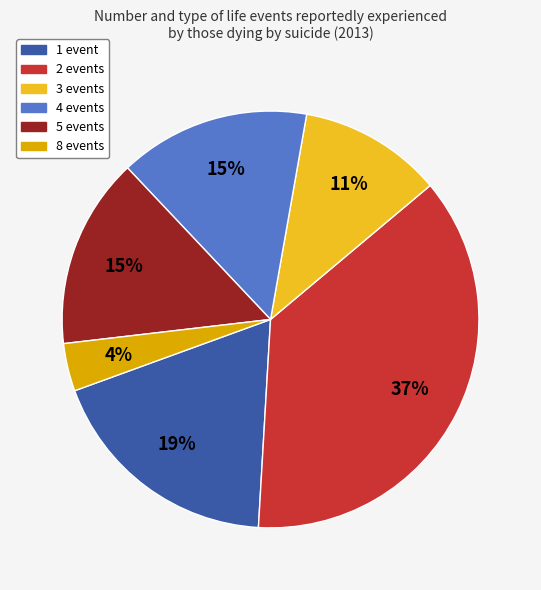

Is there any slice that represents more than half of the pie?

No